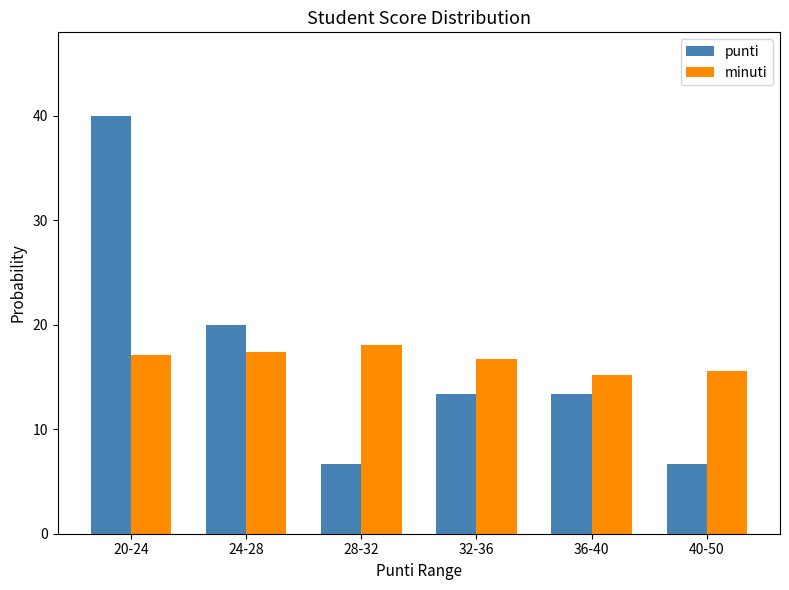

What is the maximum value for punti?

40.0